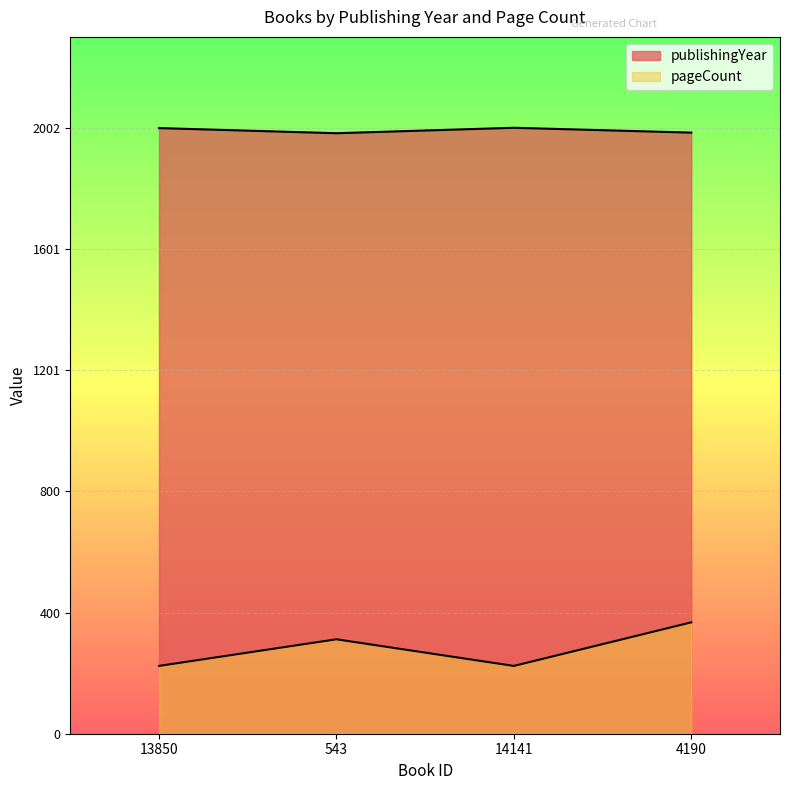

Rank the series by their average value, from highest to lowest.

publishingYear, pageCount